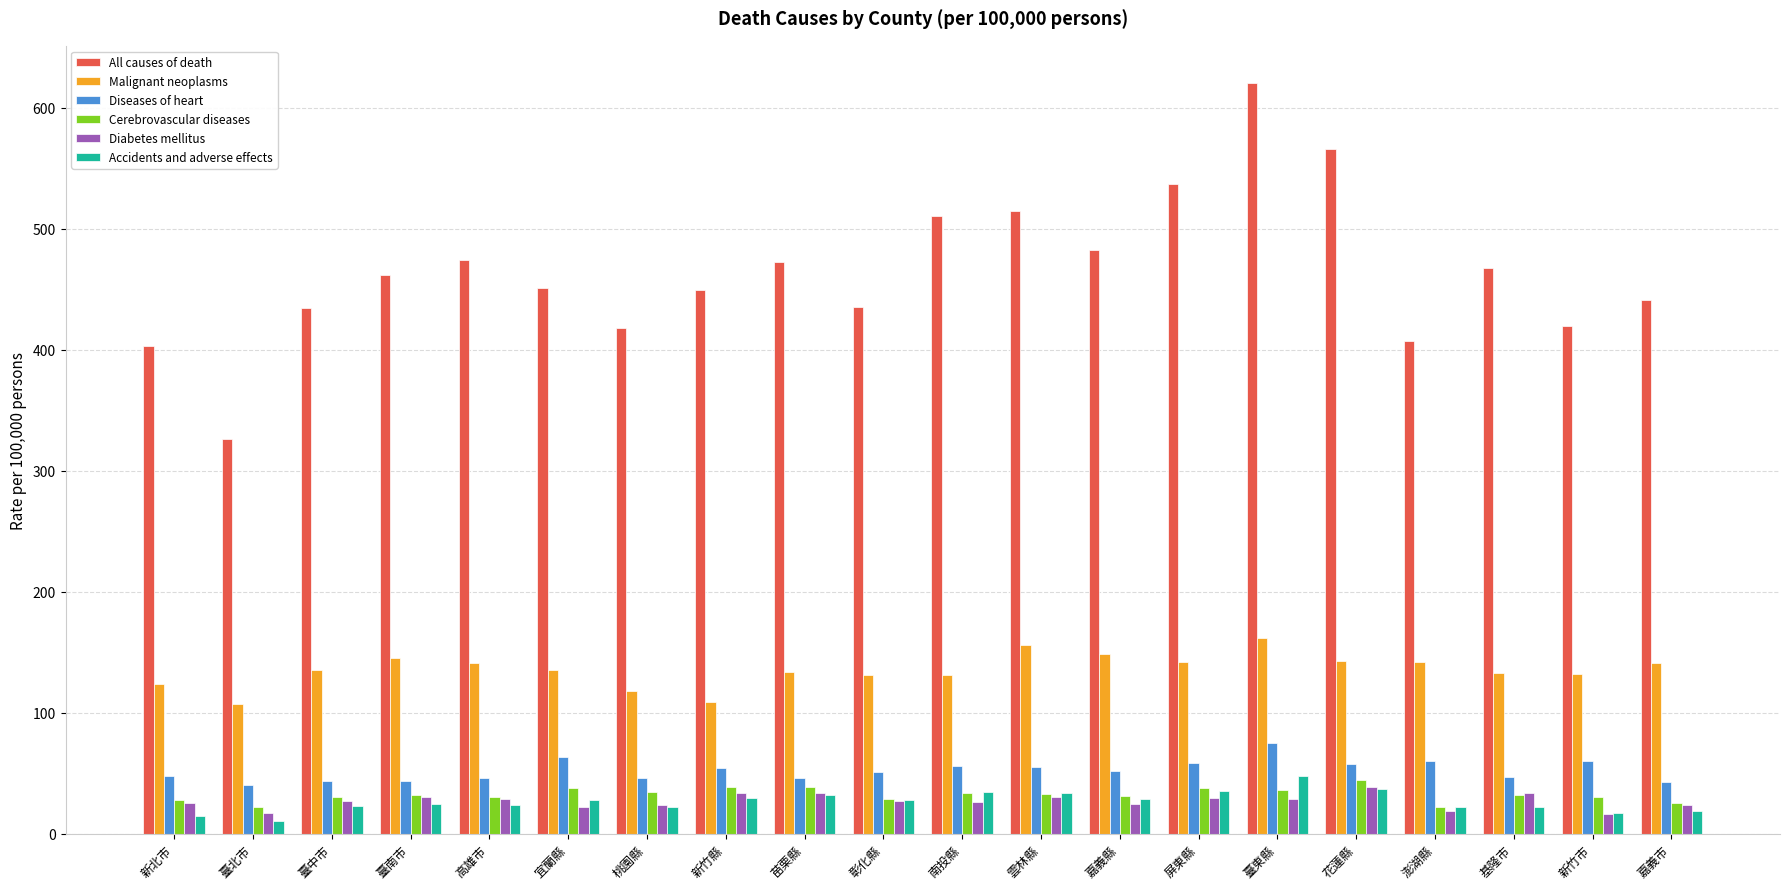

The Cerebrovascular diseases series shows 14.9 at 屏東縣. True or false?

False